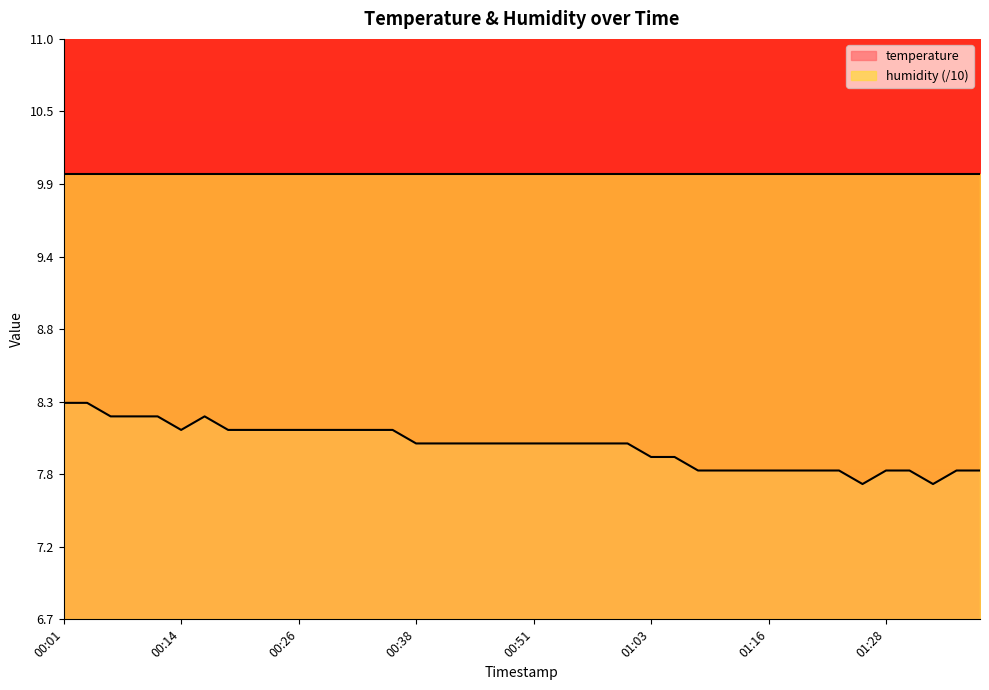

How many interior local valleys (lower than both neighbors) does the data have?

3